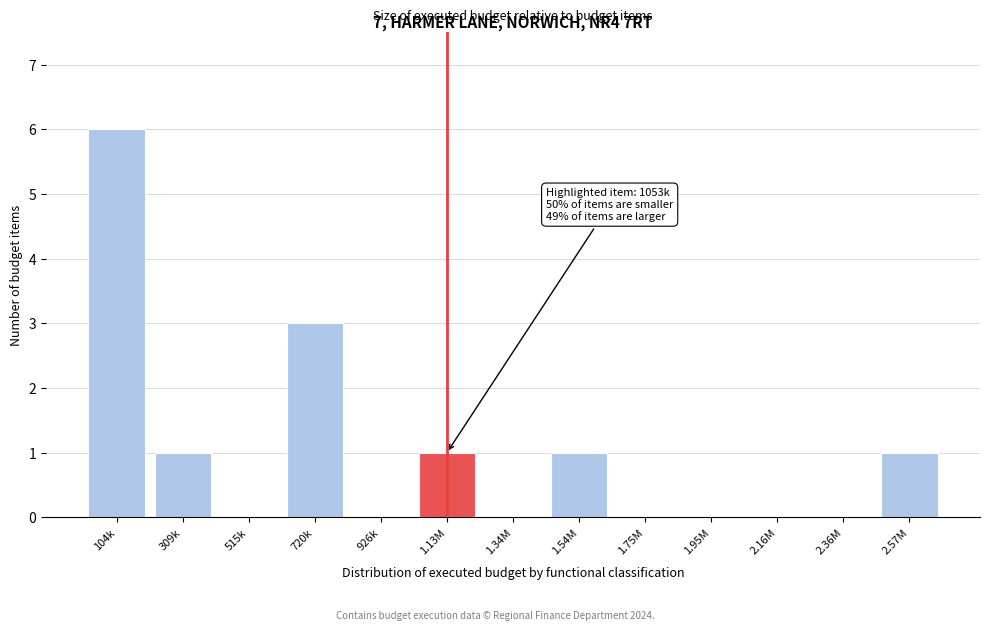

What is the greatest value displayed?

6